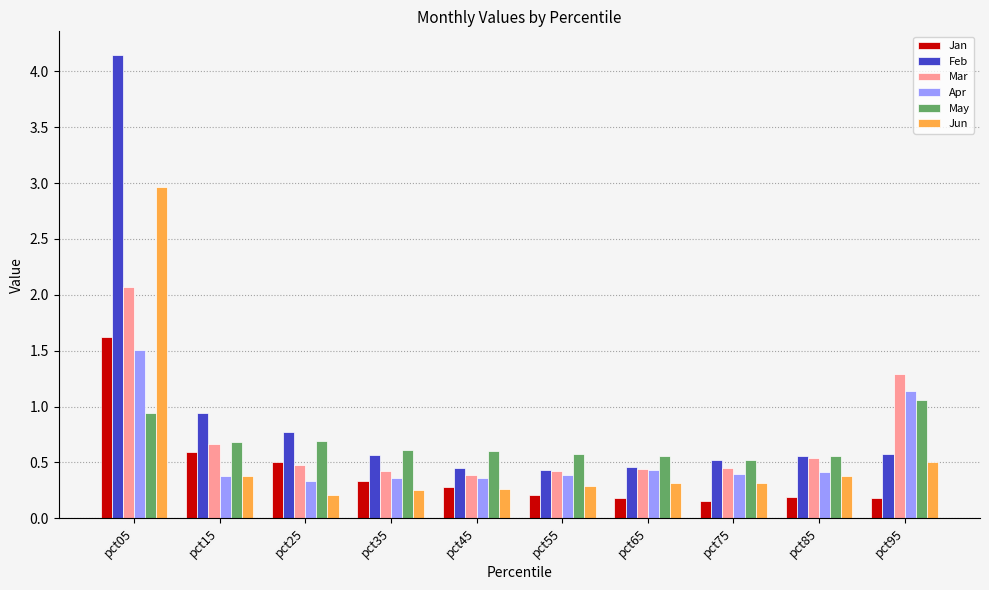

How many Jan values are between 0 and 1?

9